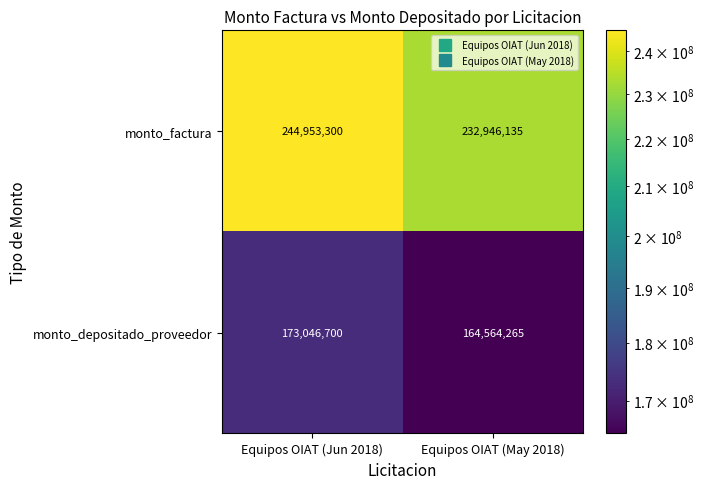

Where is monto_factura nearest to the value 238949717?

Equipos OIAT (May 2018)